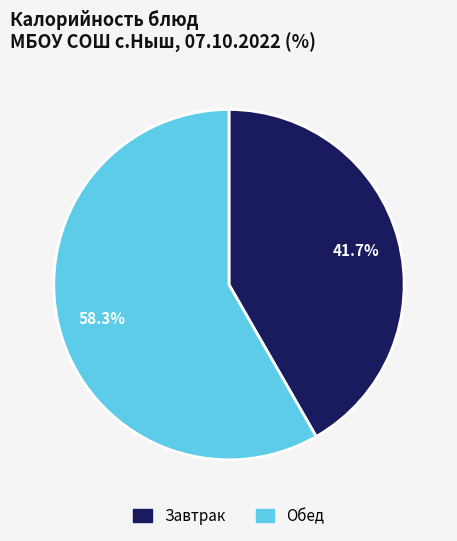

Does any single category account for the majority?

Yes